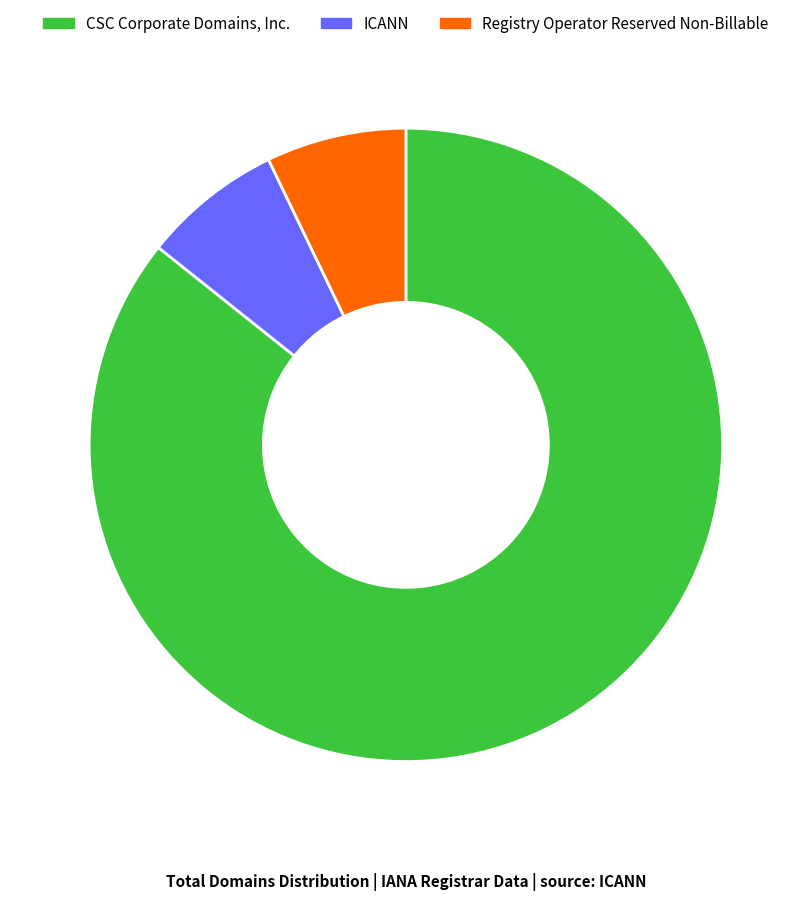

Combined, do CSC Corporate Domains, Inc. and Registry Operator Reserved Non-Billable account for over 50%?

Yes